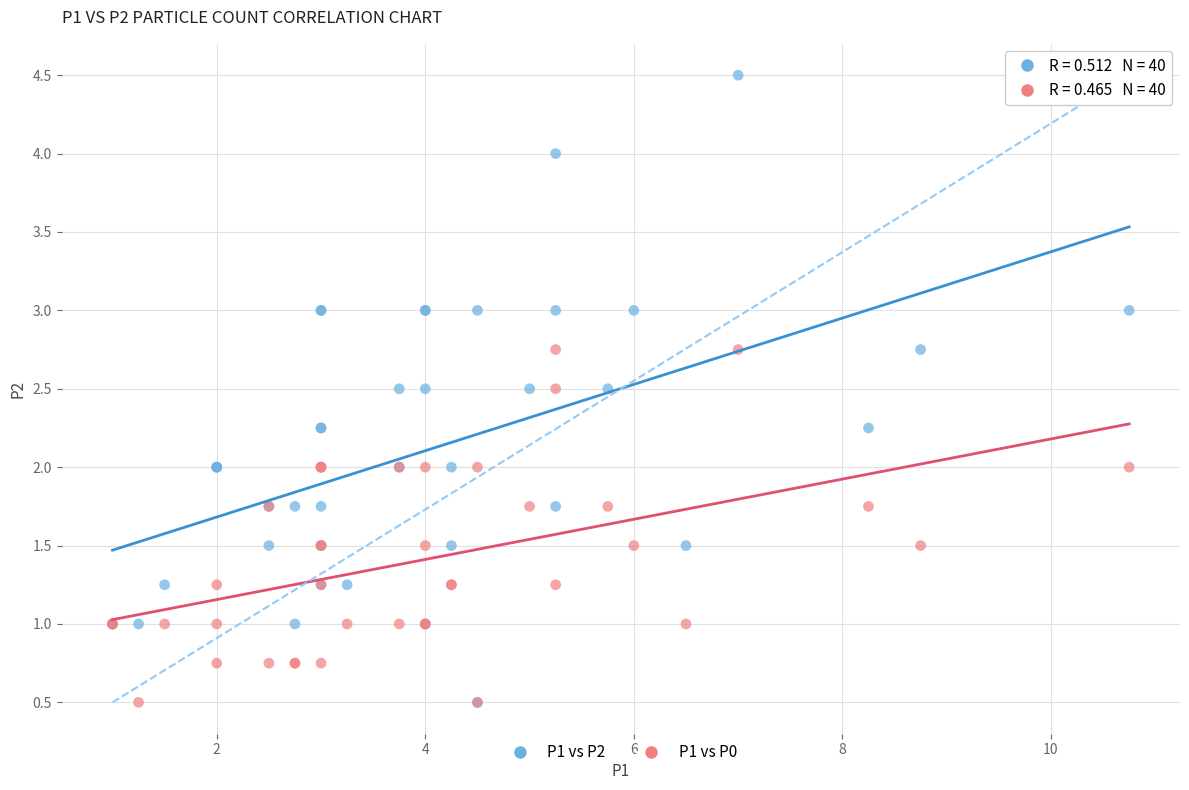

What are all the series names shown in the legend?

P1 vs P2, P1 vs P0